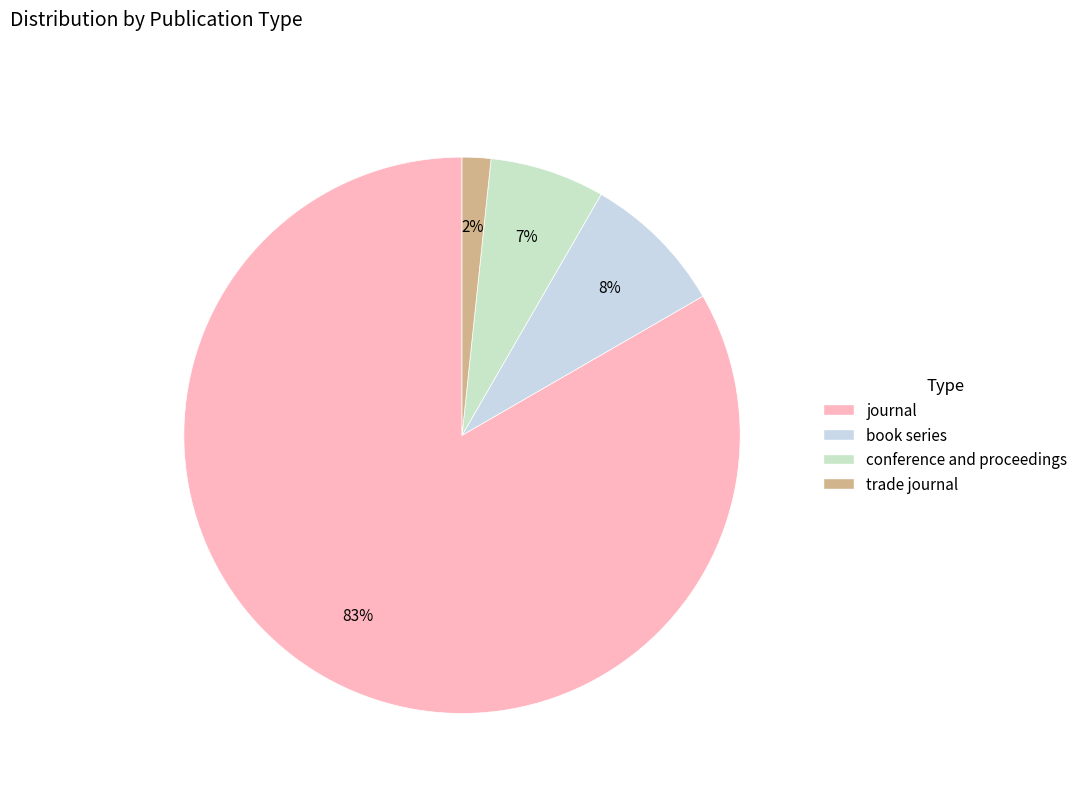

What percentage do trade journal and book series together represent?

10.0%